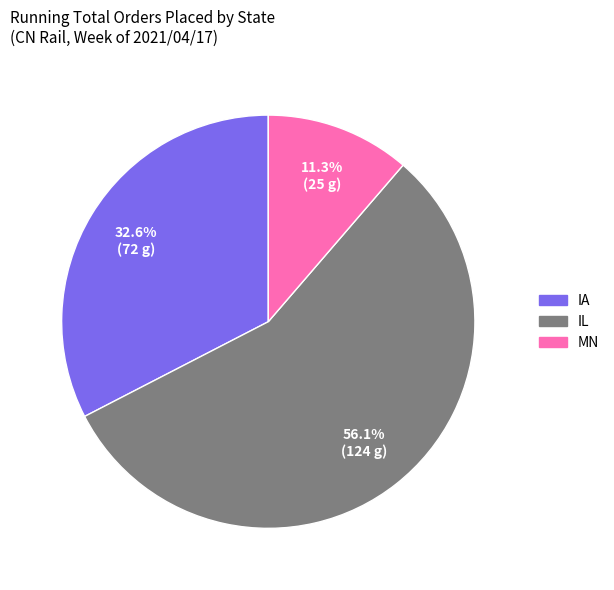

Is the sum of MN and IA greater than half?

No